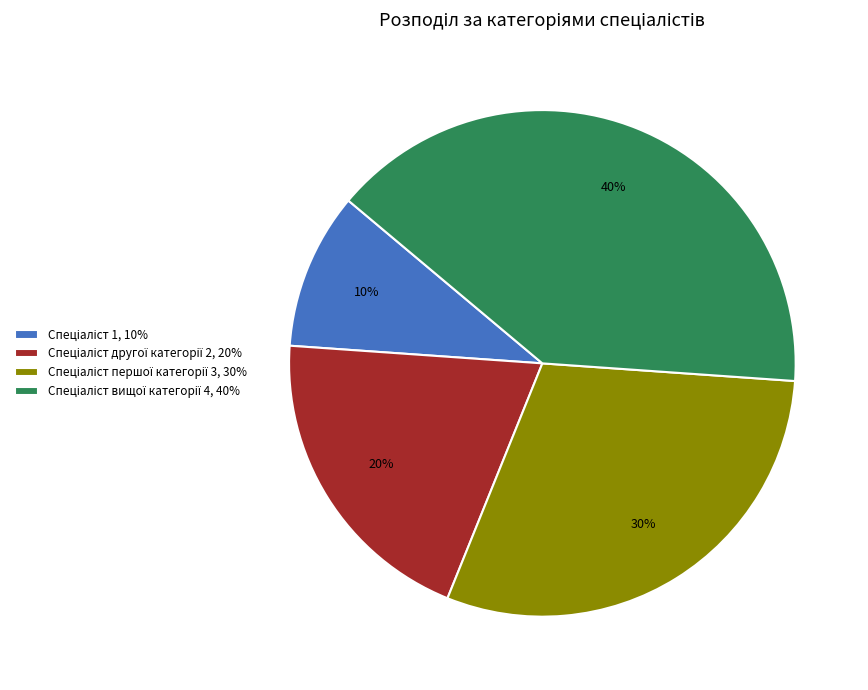

Is there a majority slice in this chart?

No